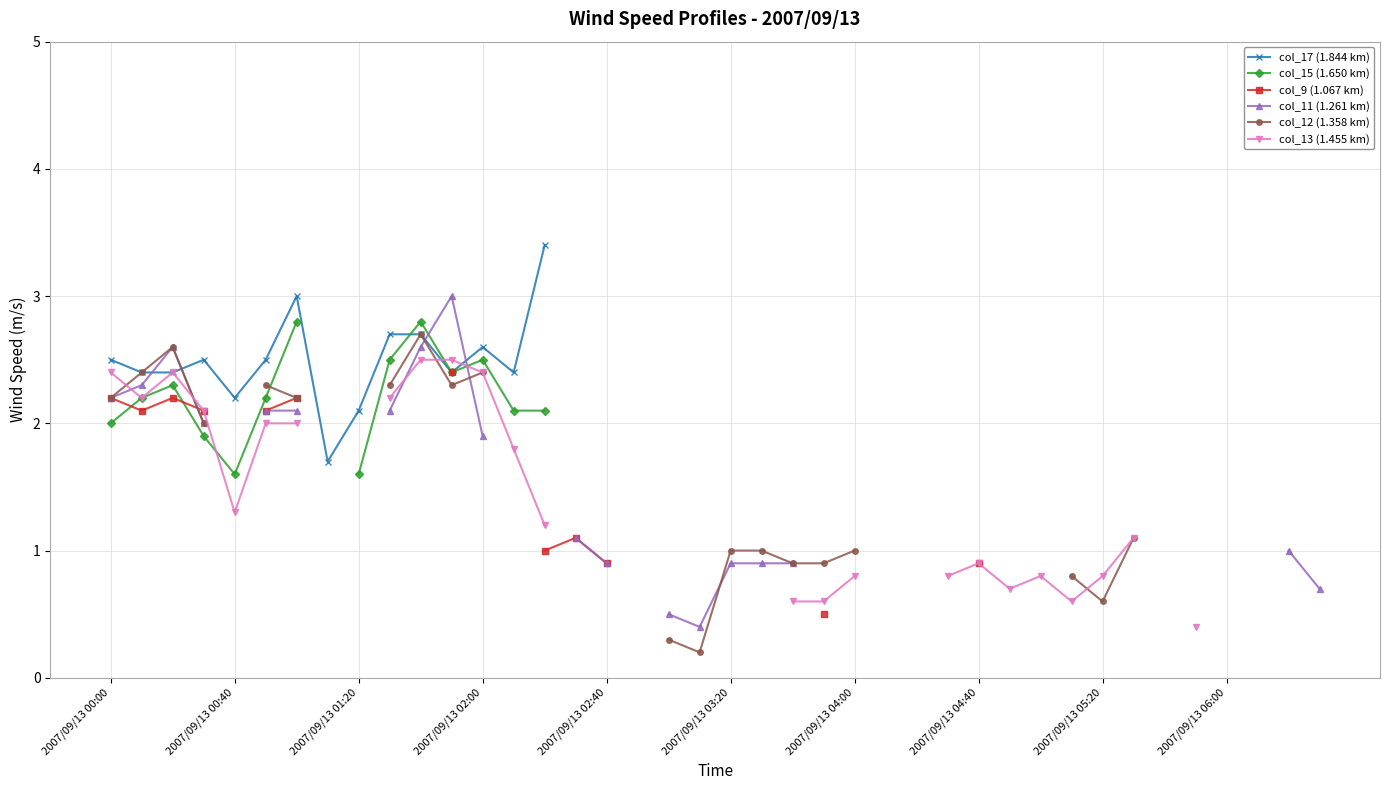

What is the difference between the maximum and minimum values in the col_9 (1.067 km) series?

1.9